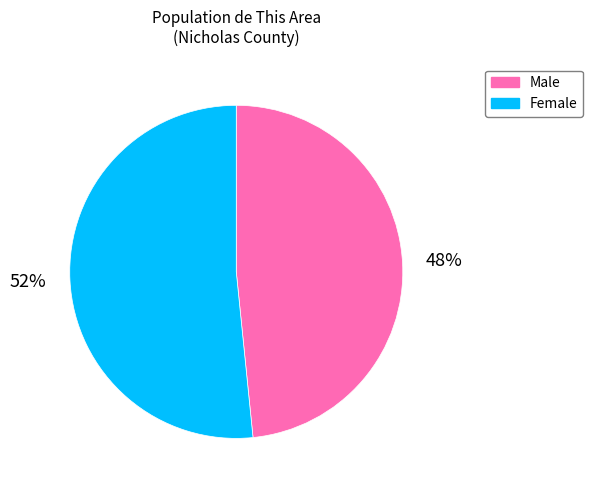

Is it true that Male is 58% of the pie?

False